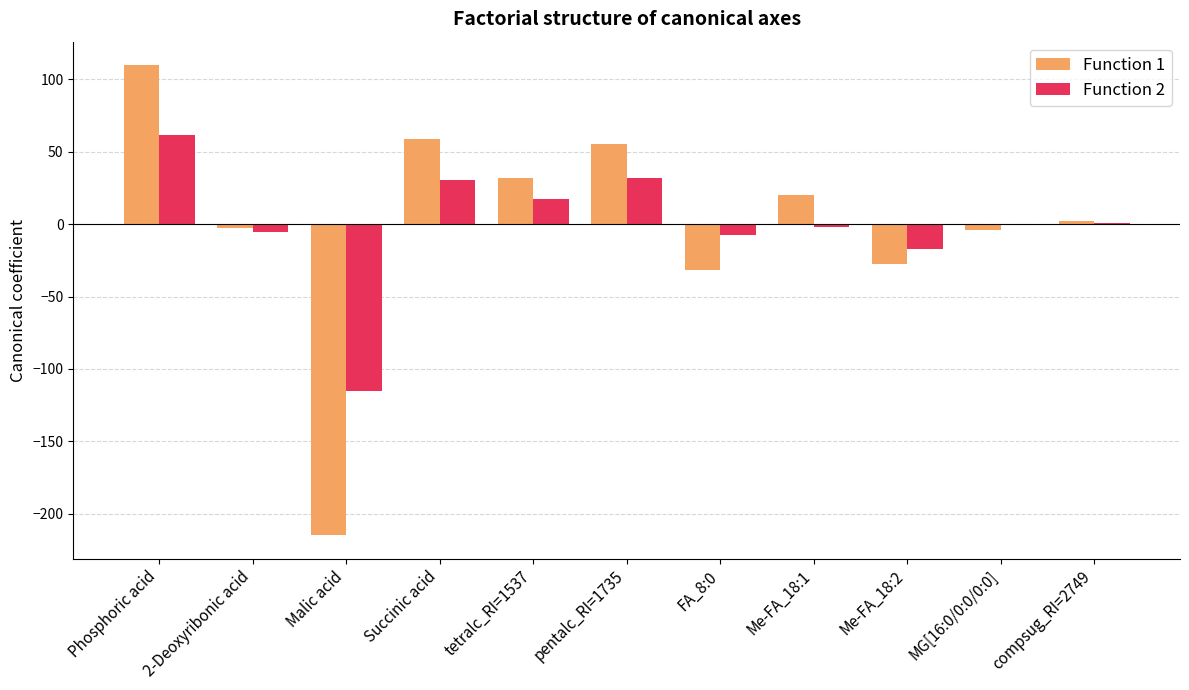

What is the sum of all Function 2 values?

-5.1